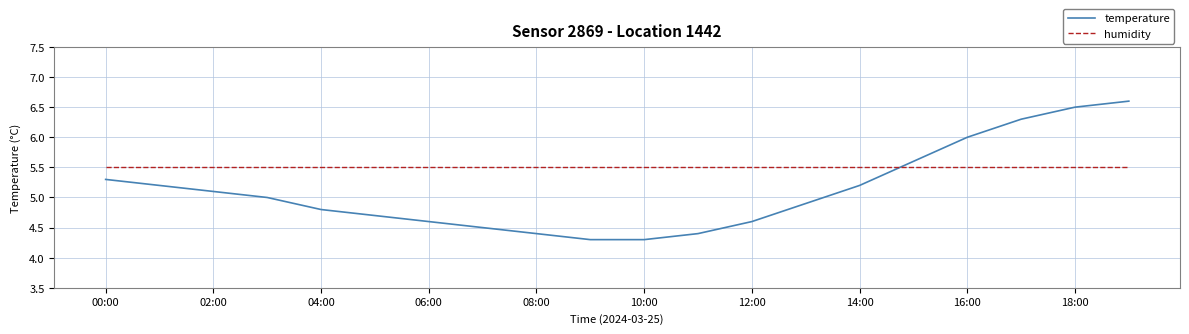

Rank the series by their maximum value, from highest to lowest.

temperature, humidity